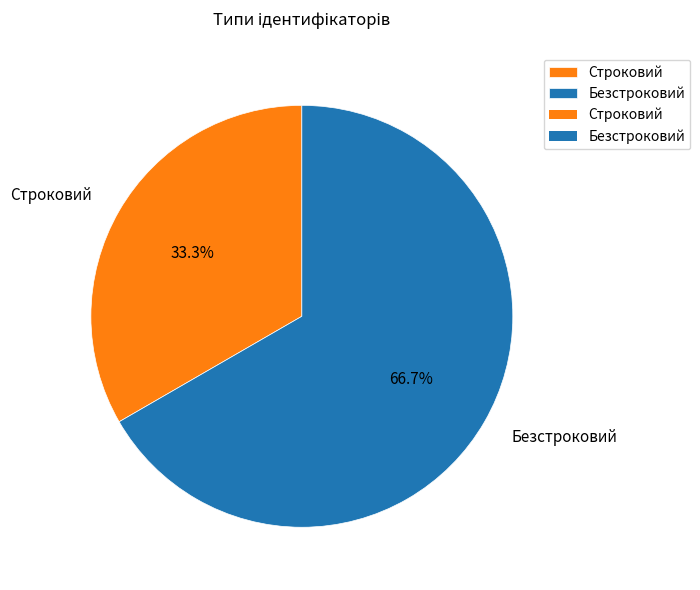

Rank the categories by value from lowest to highest.

Строковий, Безстроковий